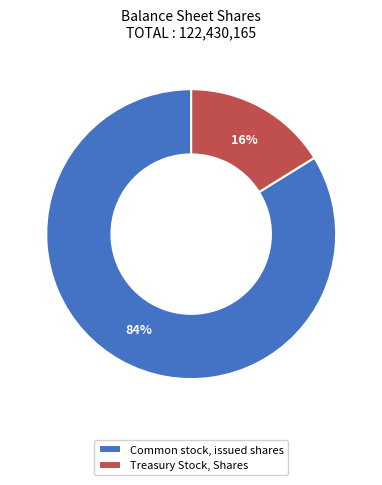

How many slices are in this pie chart?

2